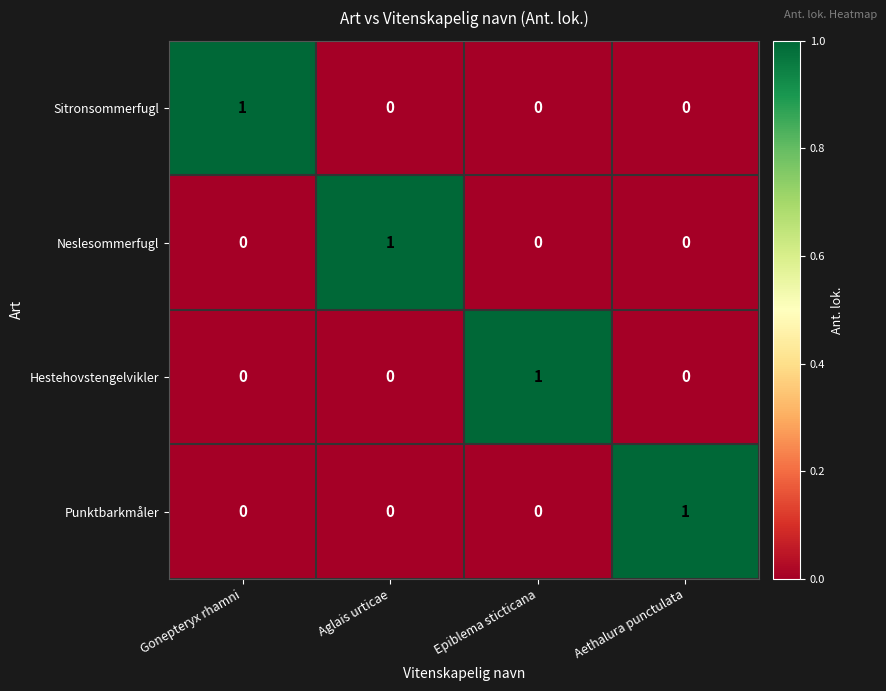

The value of Sitronsommerfugl at Gonepteryx rhamni is 0. True or false?

False